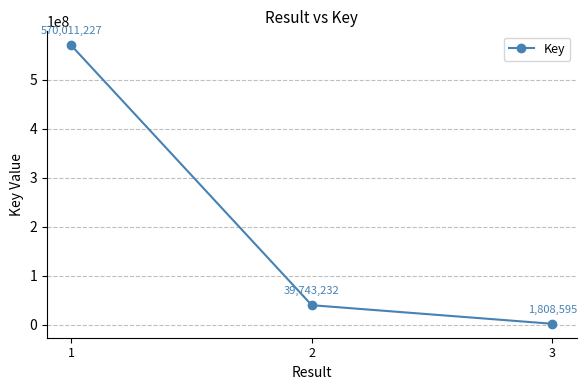

Rank the categories by value from lowest to highest.

3, 2, 1